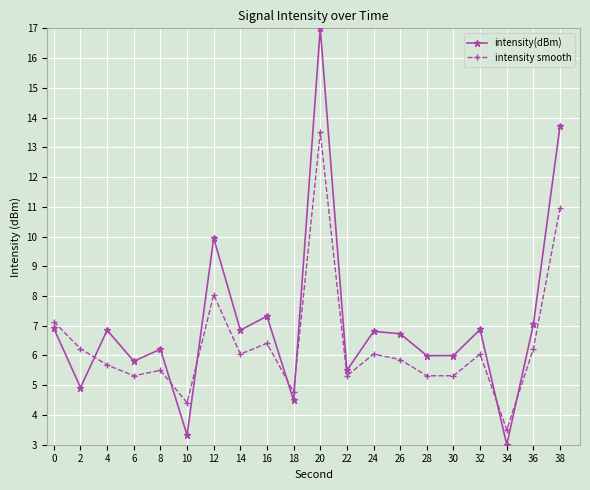

After their last crossing, which series has the higher values: intensity smooth or intensity(dBm)?

intensity(dBm)